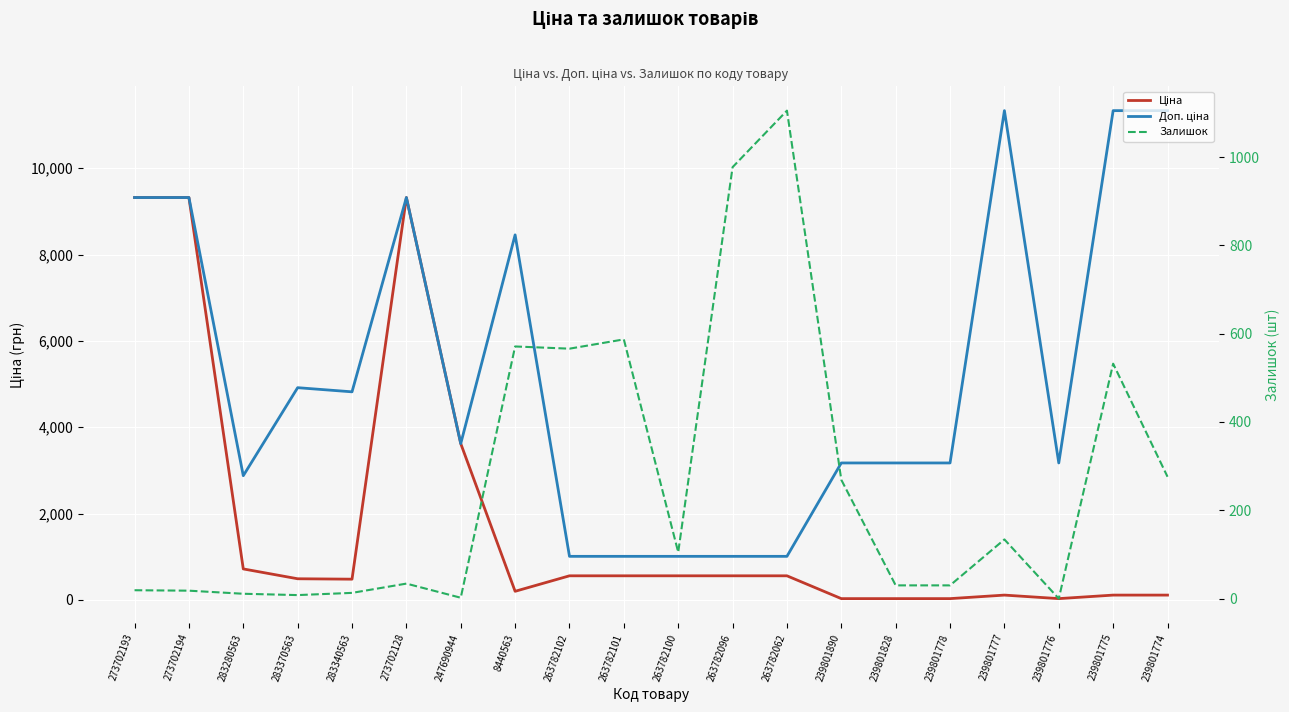

What is the label of the 12th point from the left?

263782096